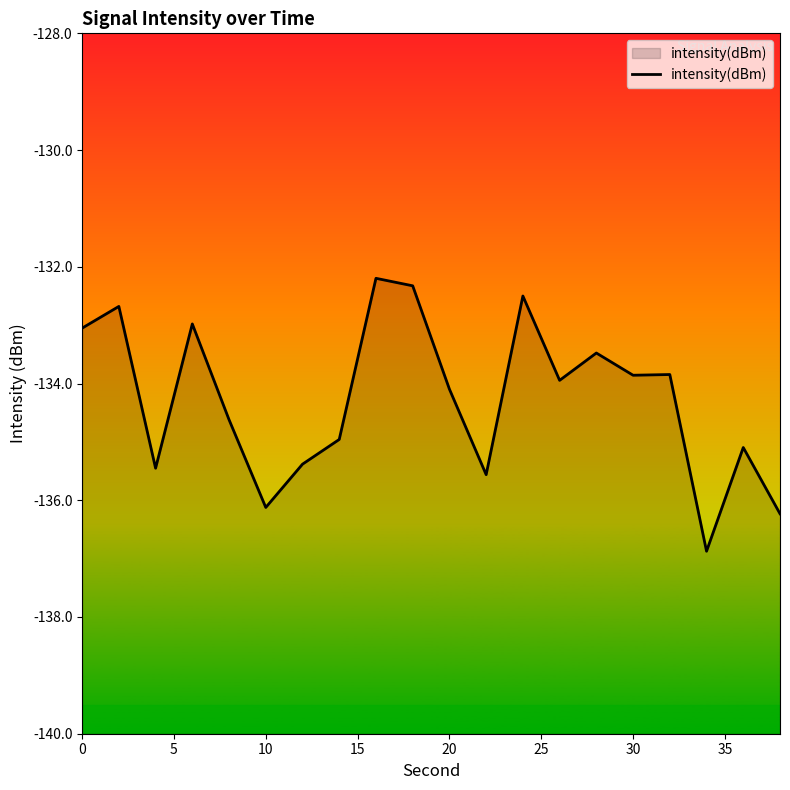

What is the minimum value shown in the chart?

-136.9